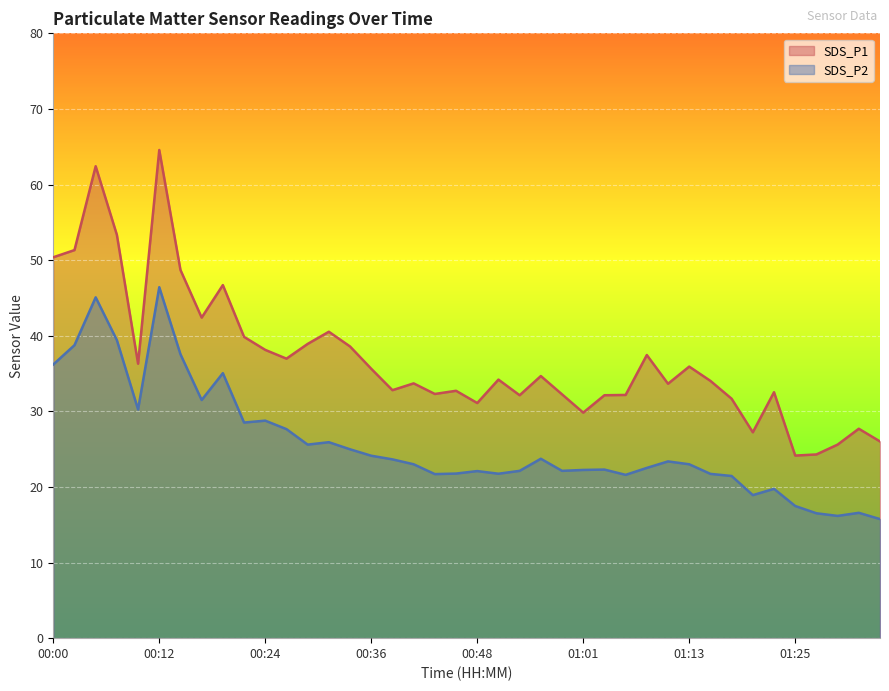

What are all the series names shown in the legend?

SDS_P1, SDS_P2